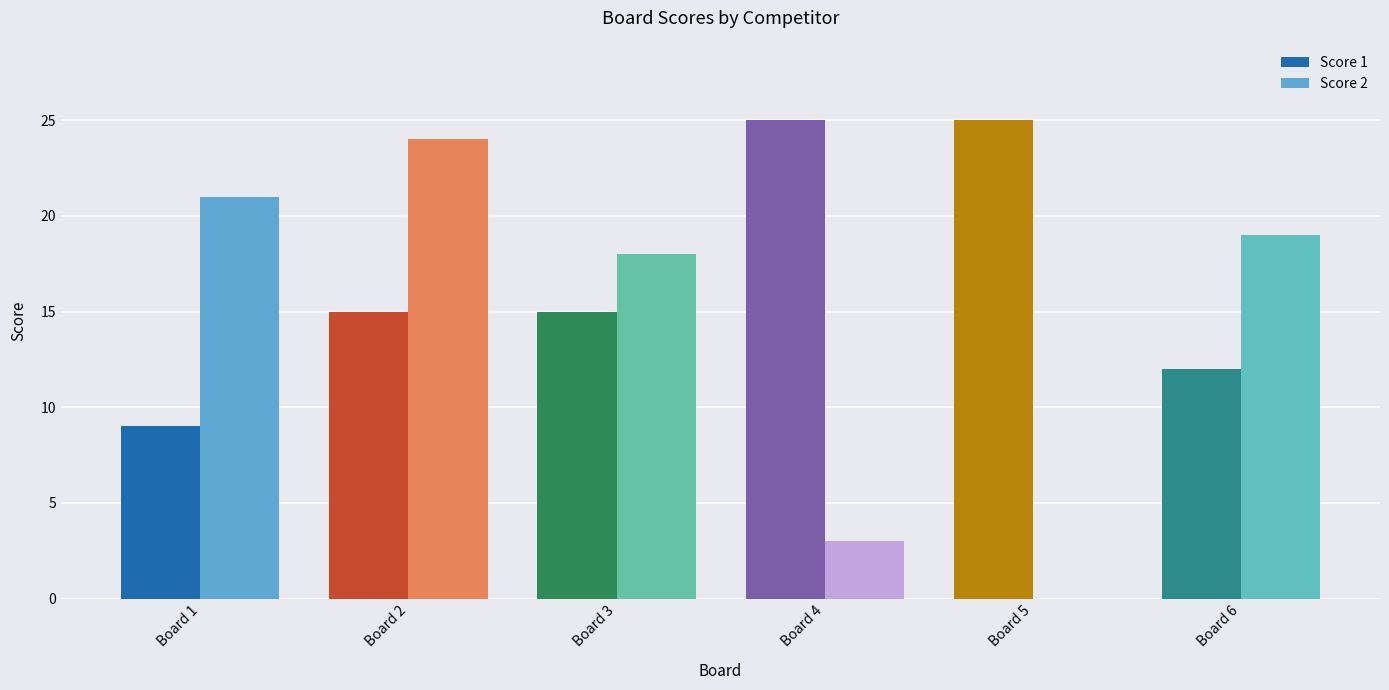

Where is Score 2 nearest to the value 12?

Board 3